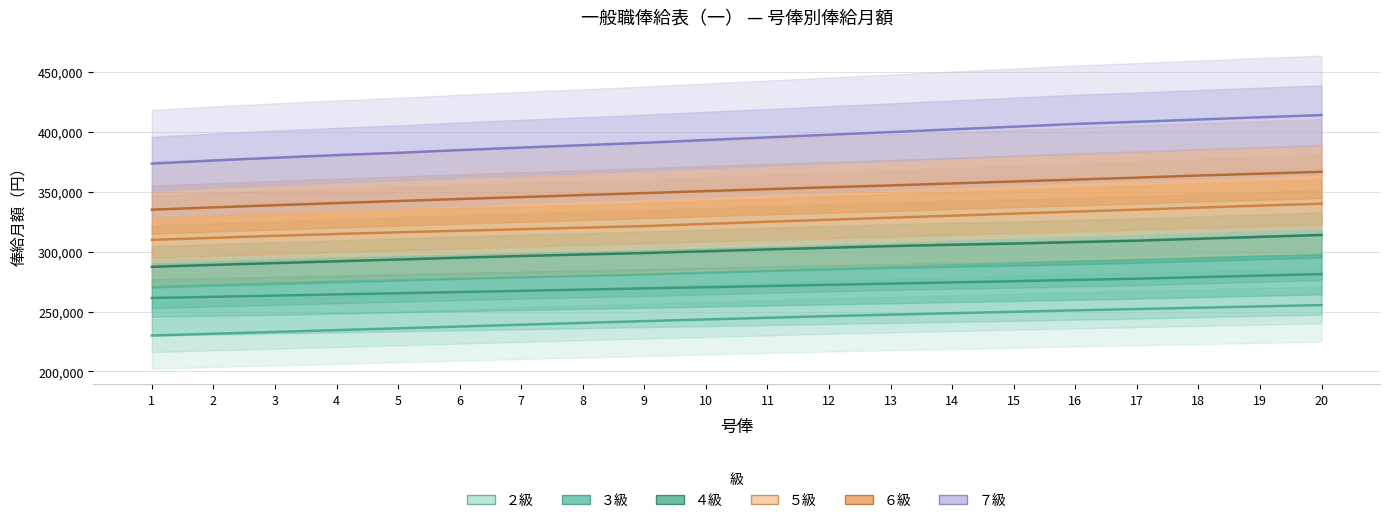

Which category has the highest value in the ３級 series?

20